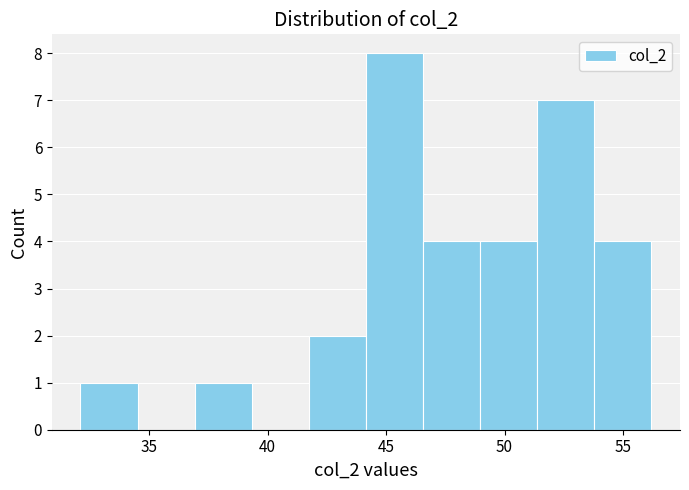

Reading left to right, transcribe this chart: for each bar, give the range it covers on the x-axis and its height. Neither the bar edges nor the heights are printed on the chart, so give them approximately, as read against the axes.

32.0 to 34.5: 1
34.5 to 37.0: 0
37.0 to 39.5: 1
39.5 to 41.5: 0
41.5 to 44.0: 2
44.0 to 46.5: 8
46.5 to 49.0: 4
49.0 to 51.5: 4
51.5 to 54.0: 7
54.0 to 56.0: 4